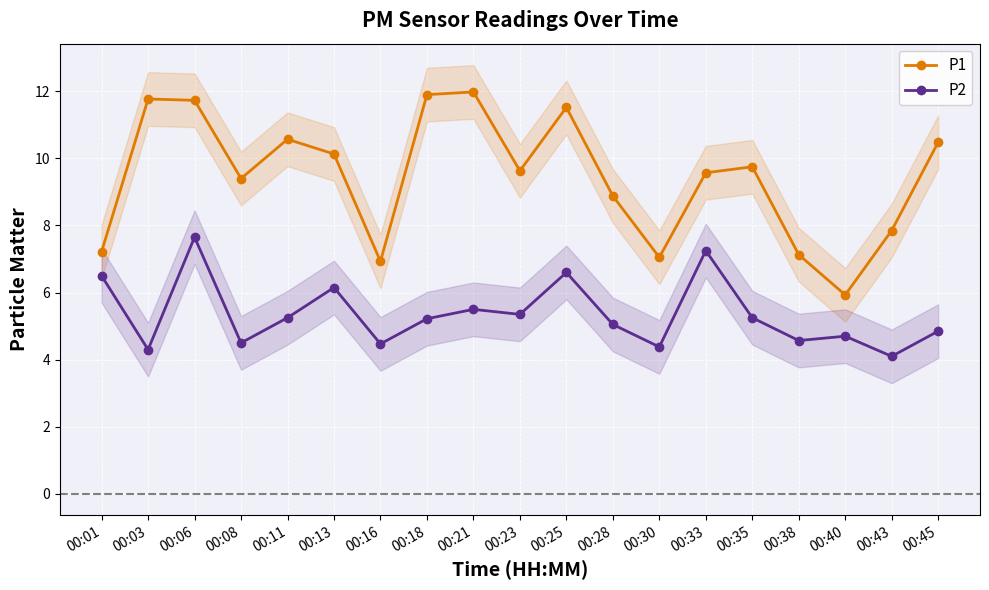

How many distinct data groups are displayed?

2